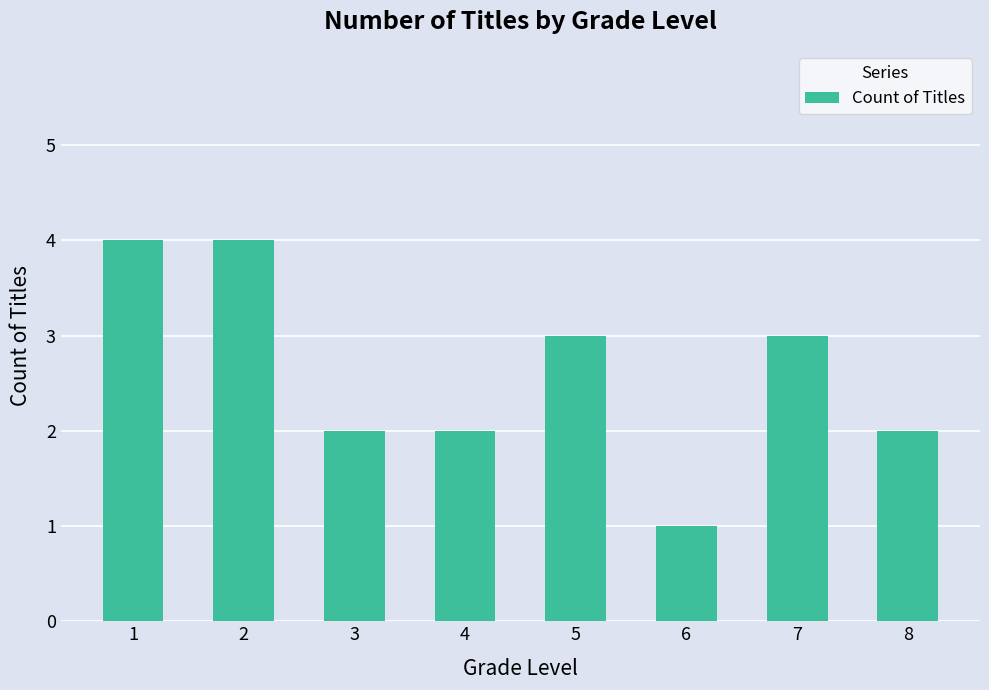

What is the change in value from 5 to 8?

-1